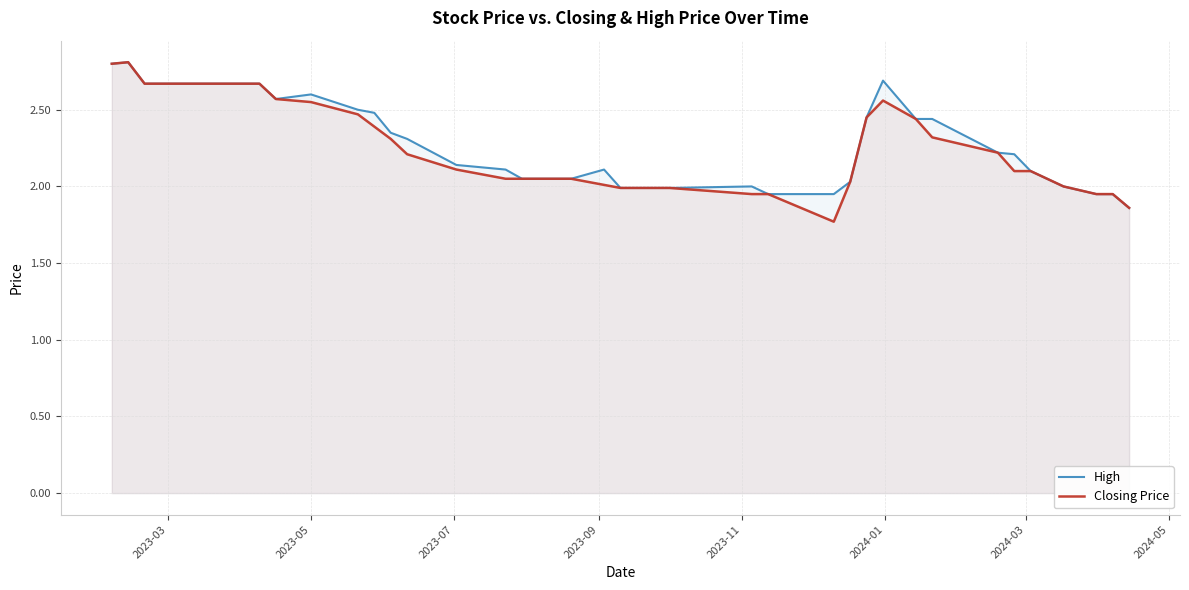

True or false: High and Closing Price cross at least once.

False